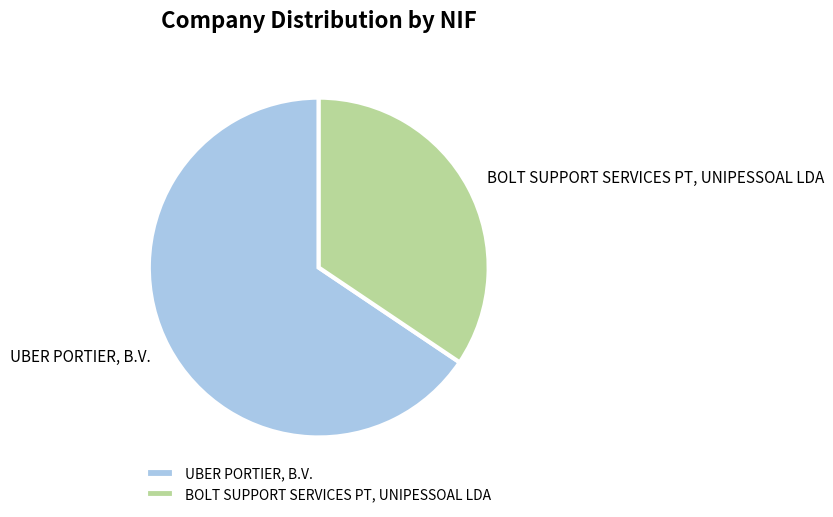

How many slices are in this pie chart?

2